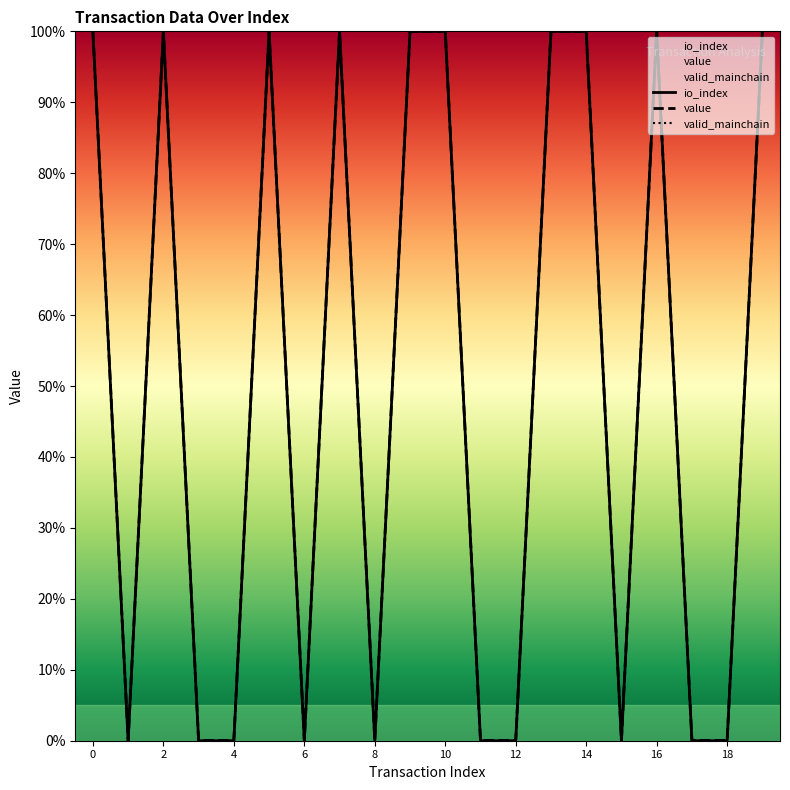

True or false: io_index has more than 0 interior local peaks.

True